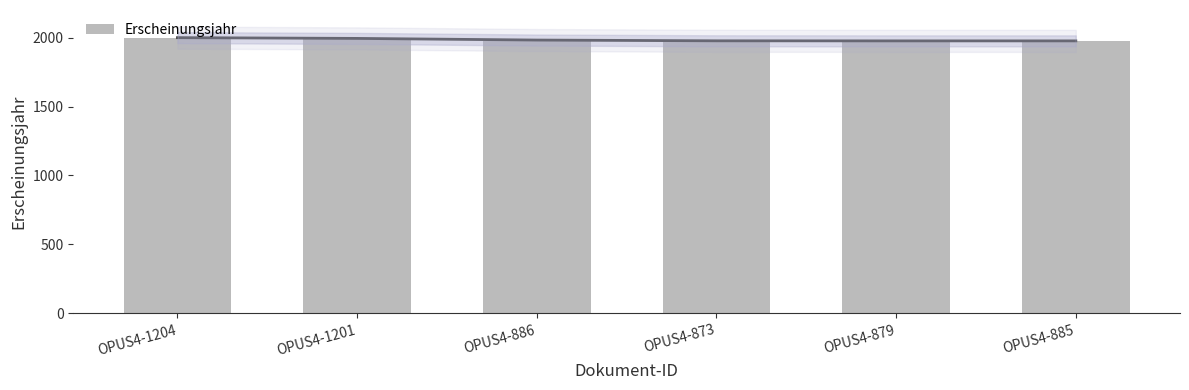

Which category has the highest value across all series?

OPUS4-1204